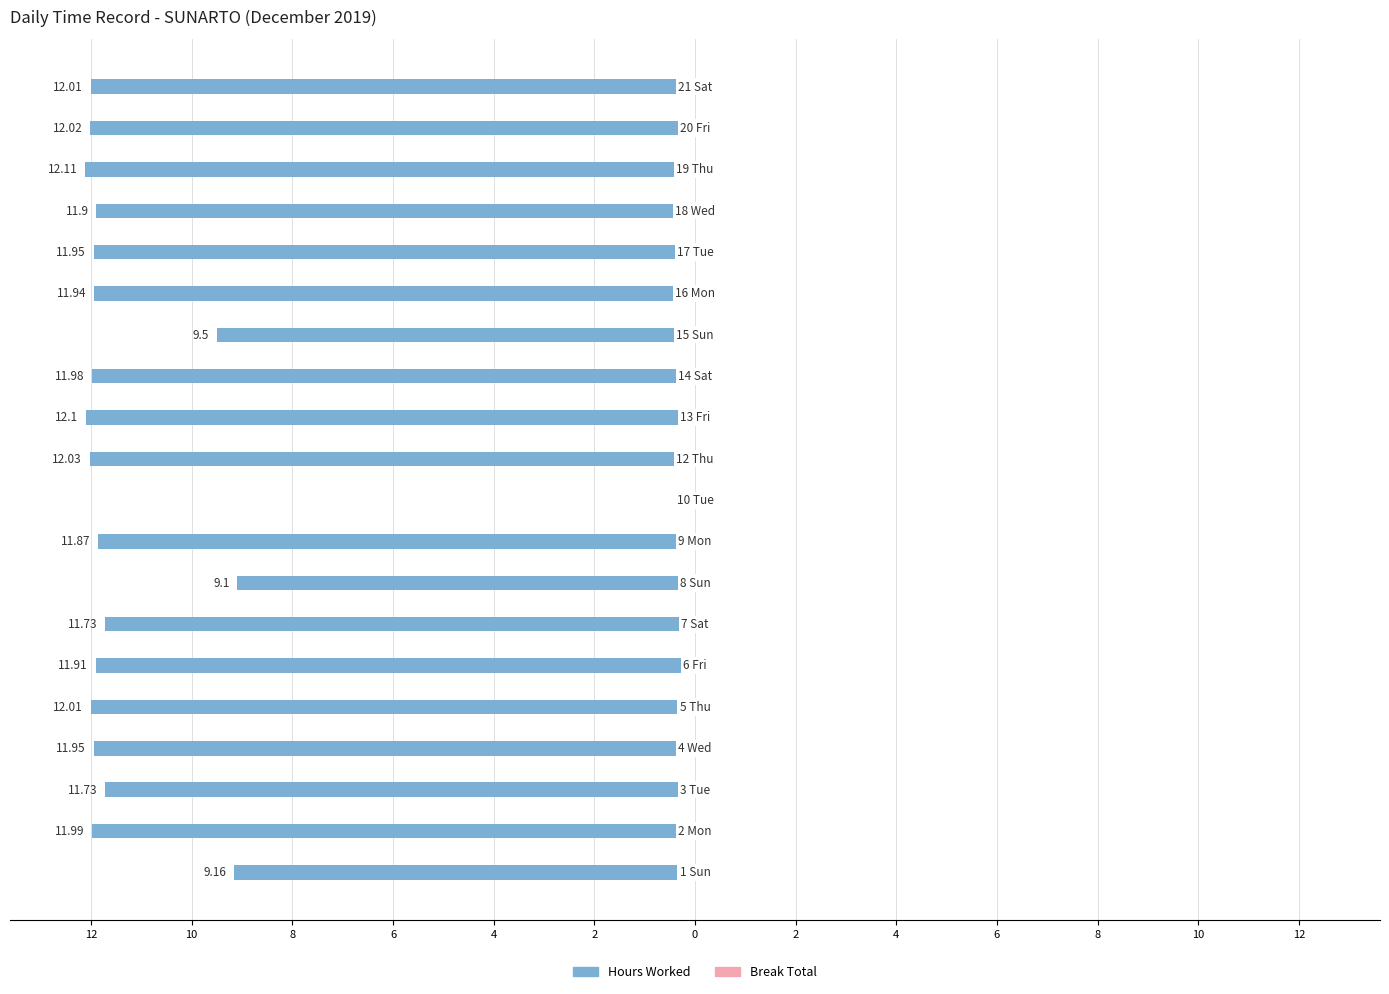

Are the bars horizontal?

Yes